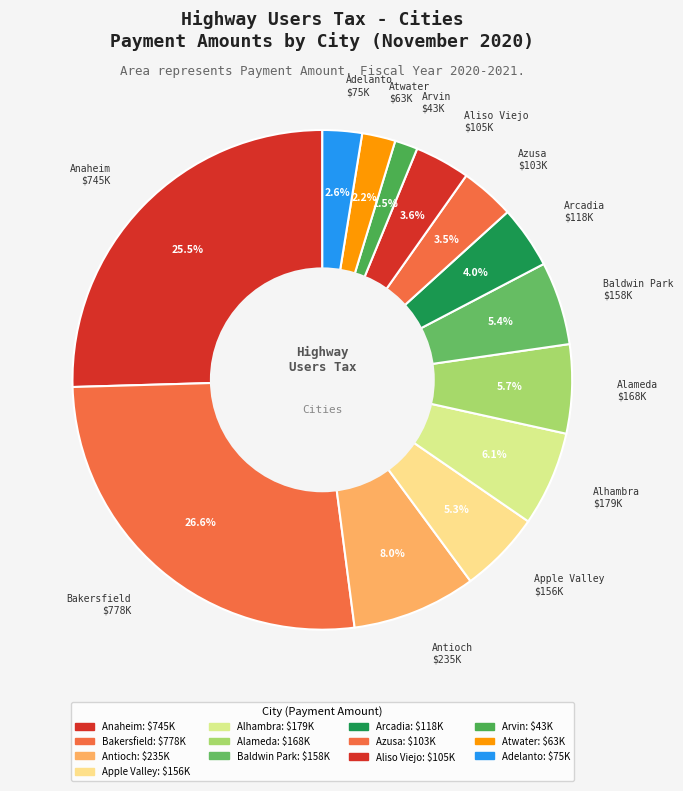

Count the number of slices in the pie.

13